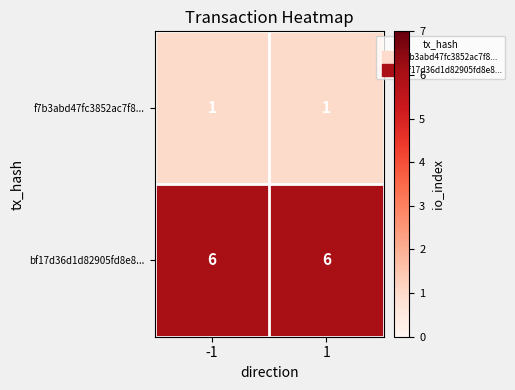

What is the difference between the highest and lowest values at -1?

5